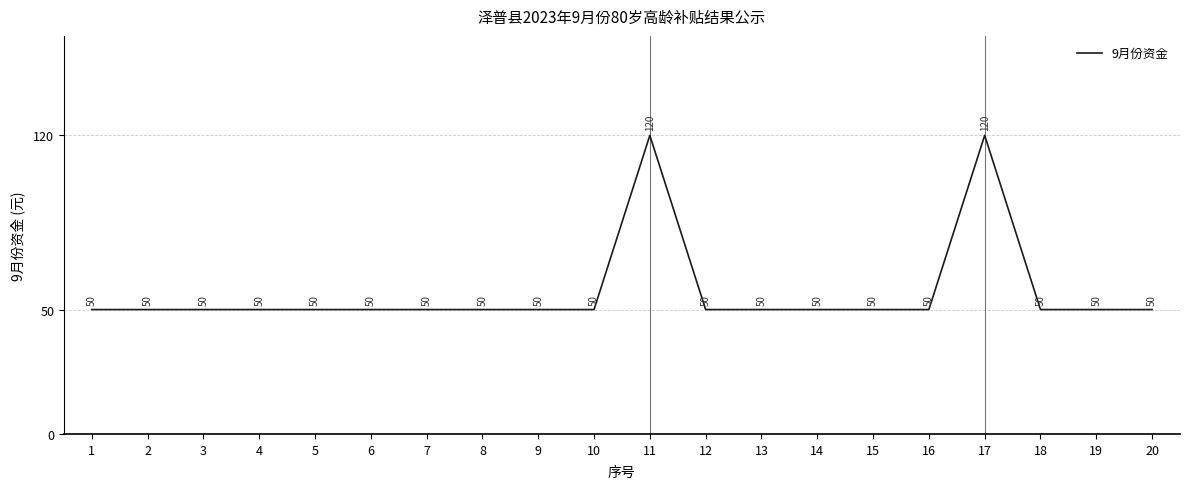

What is the approximate value at 7?

50